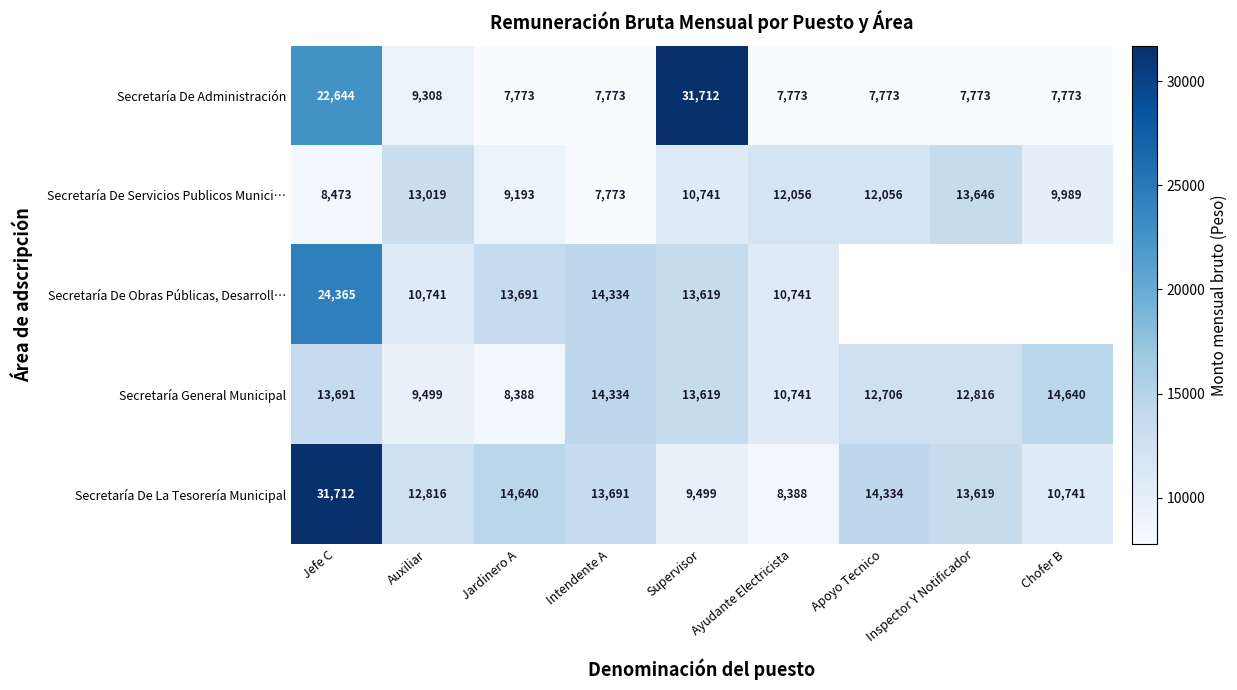

What is the total value across all series at Intendente A?

57905